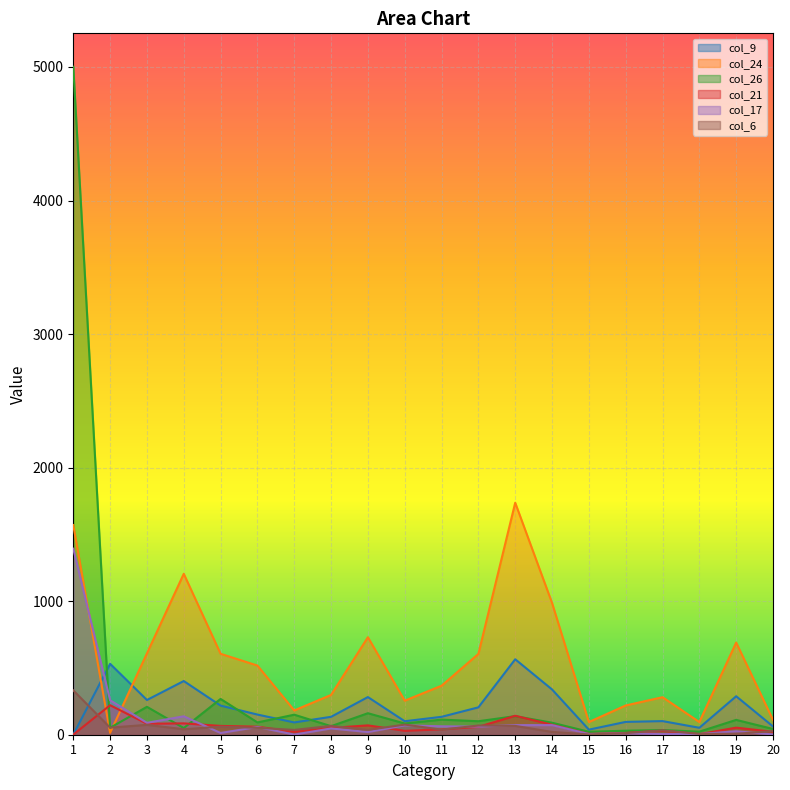

Between 14 and 18, which is larger?

14